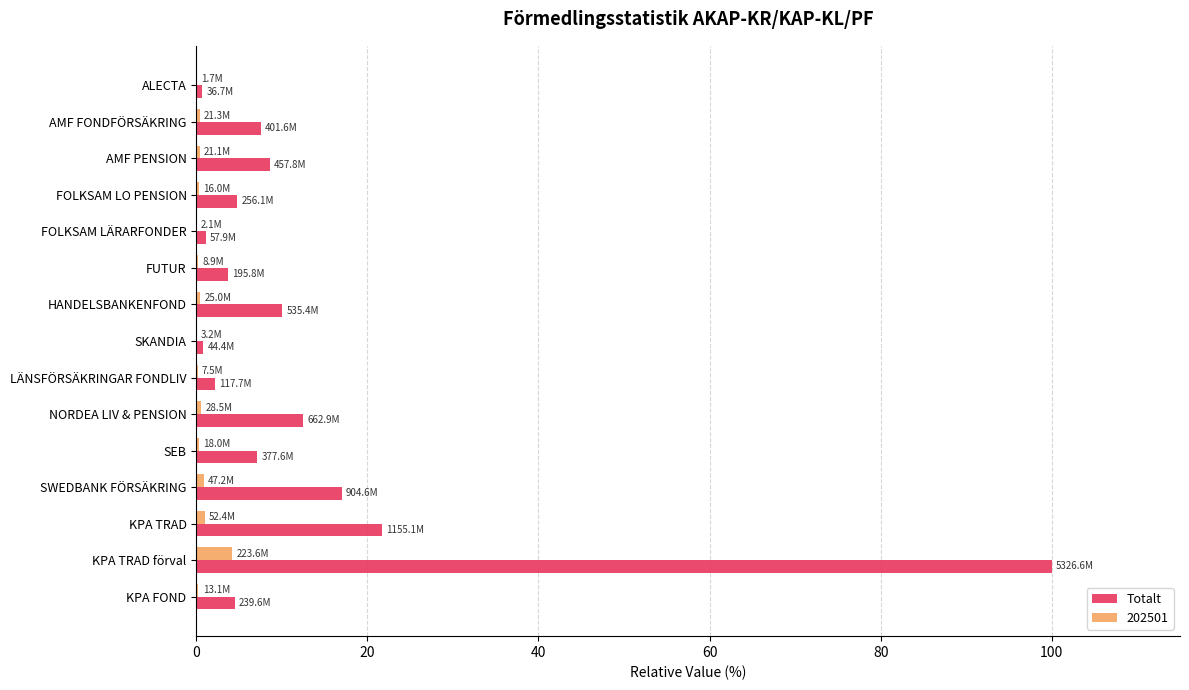

What is the sum of all Totalt values?

202.2